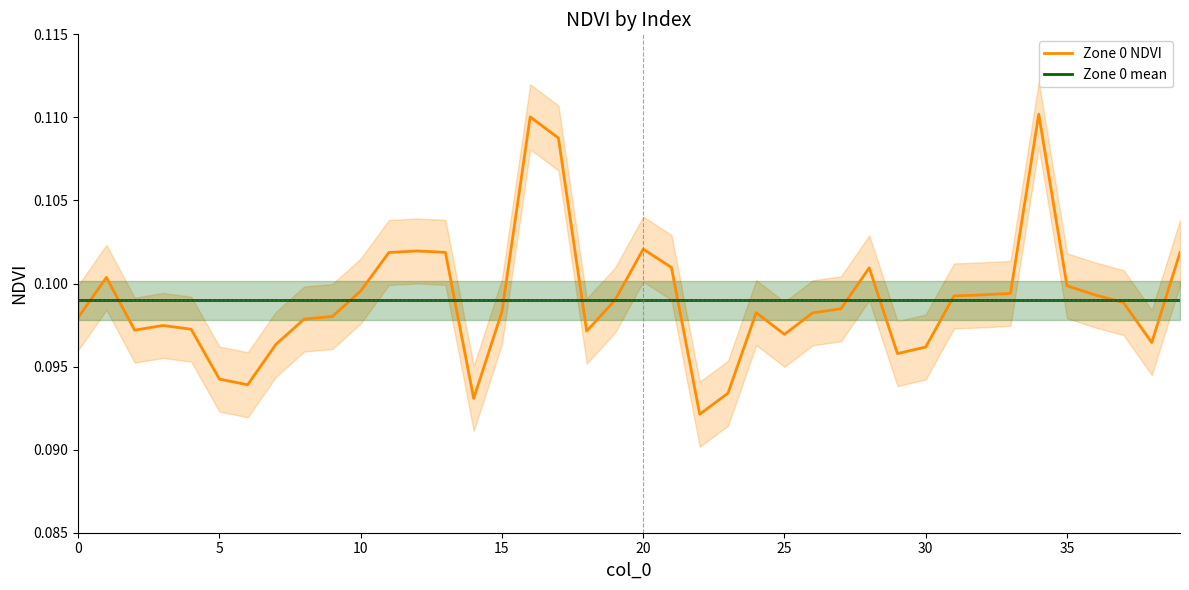

List the series in order of their peak value, lowest first.

Zone 0 mean, Zone 0 NDVI